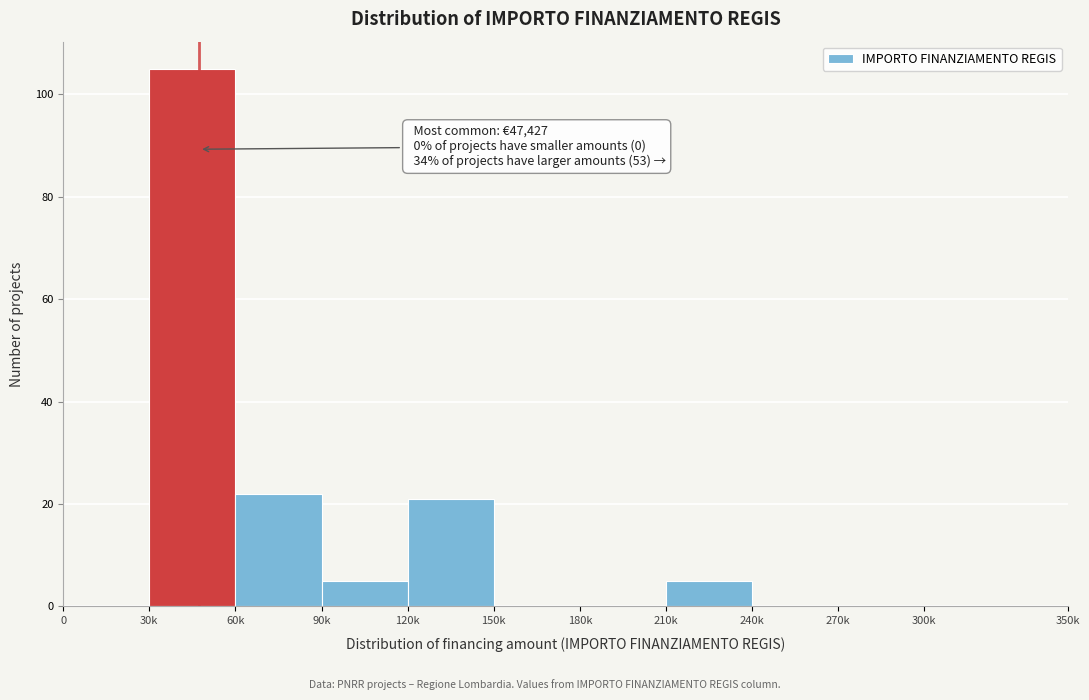

Reading left to right, what are all the values shown in this chart?

0=0	30k=105	60k=22	90k=5	120k=21	150k=0	180k=0	210k=5	240k=0	270k=0	300k=0